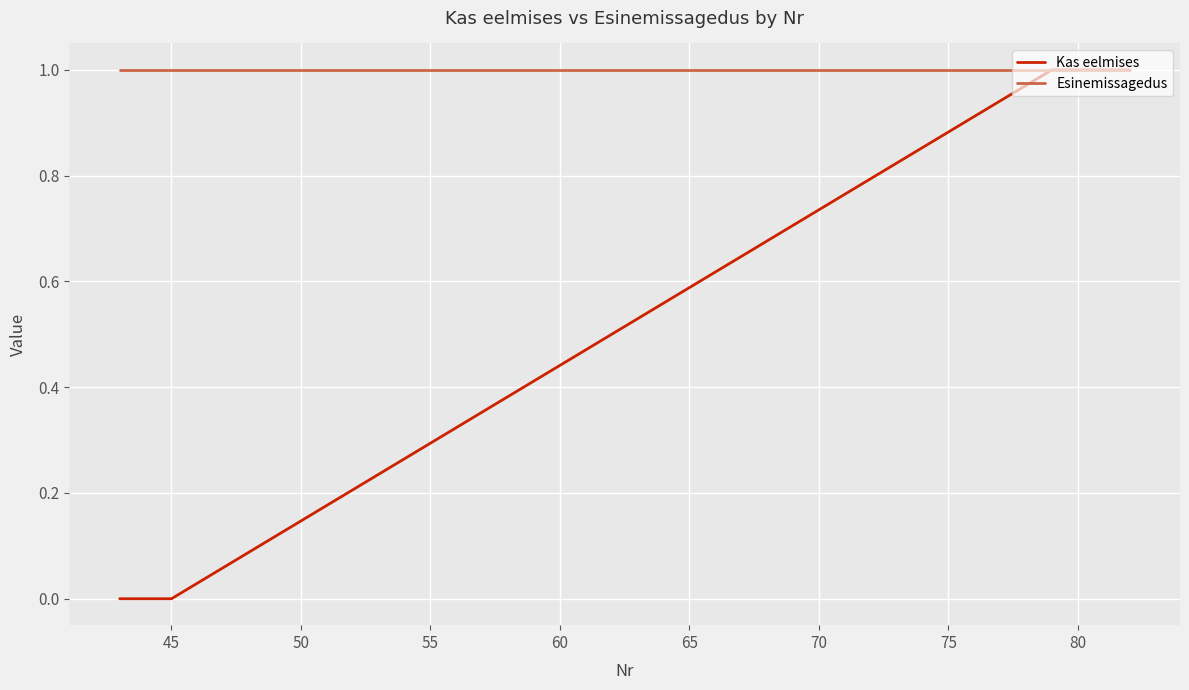

How many lines are shown in the chart?

2